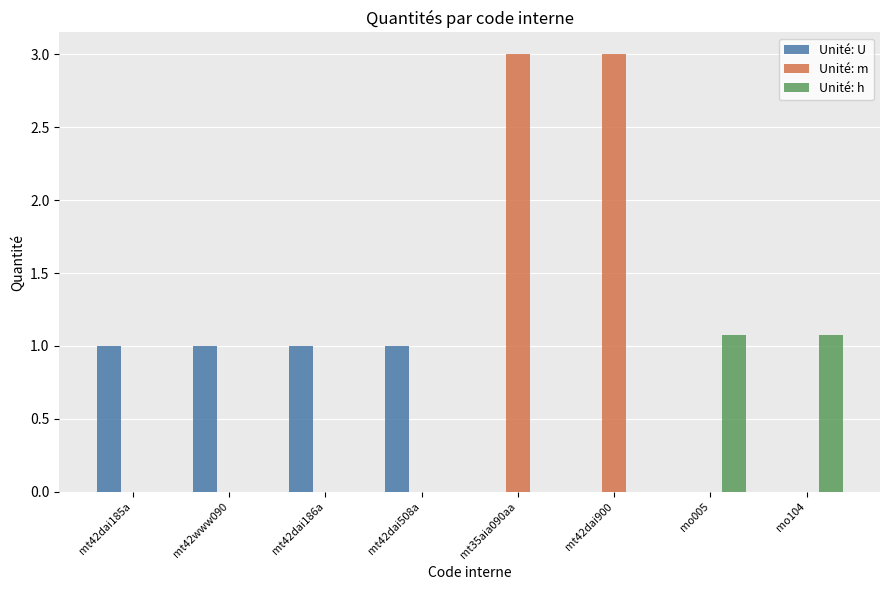

How many groups of bars are there?

8